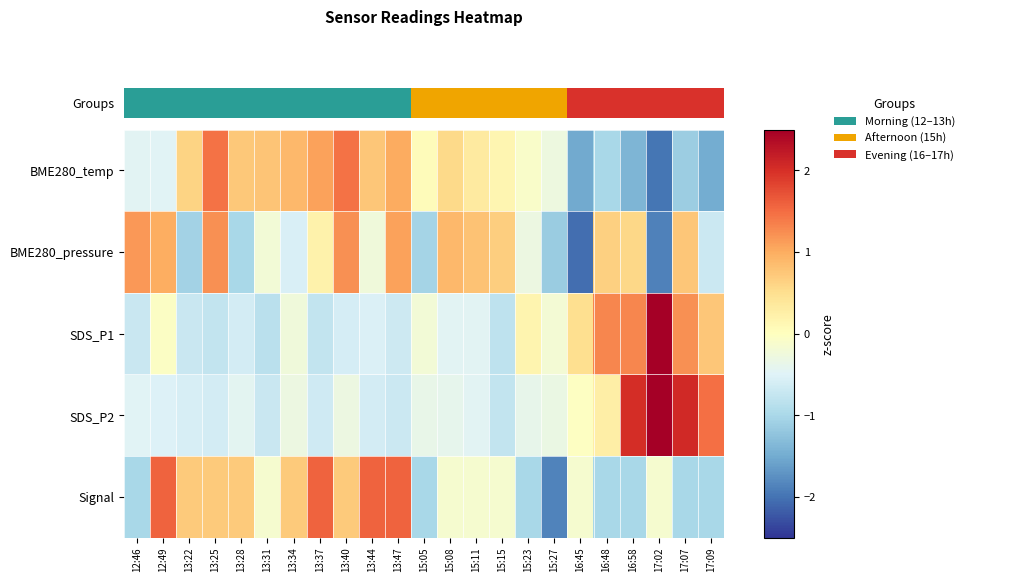

What is the spread (max minus min) of values at 15:05?

1.1